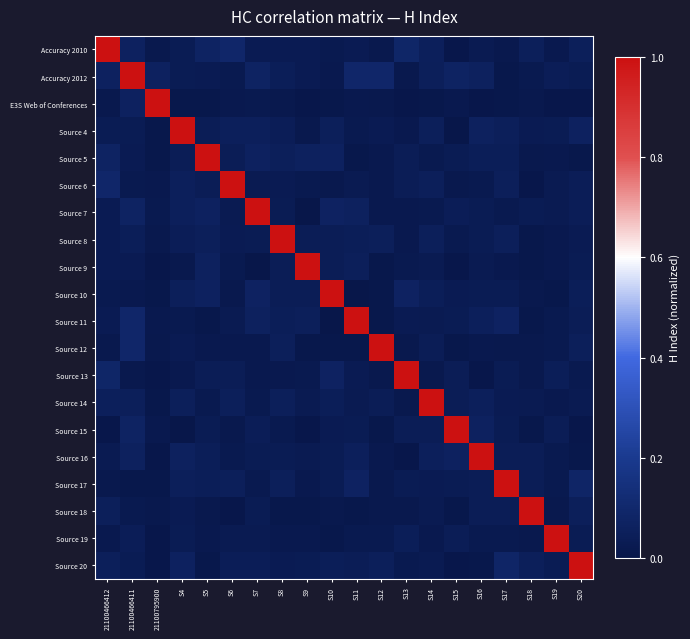

At how many categories does at least one series exceed 0?

20